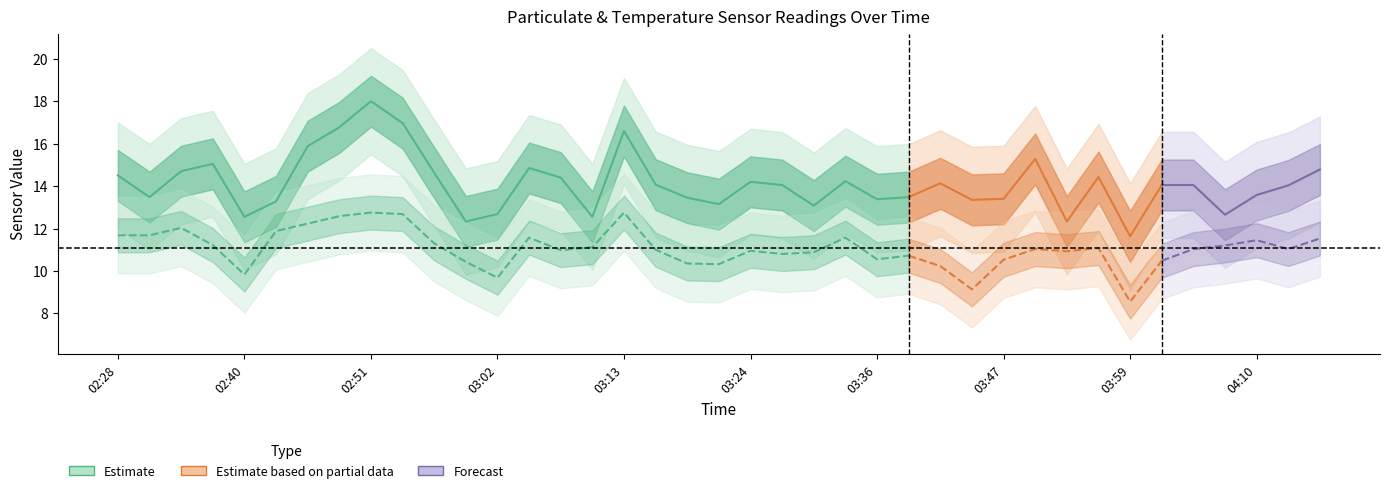

At how many categories does at least one series exceed 11?

39